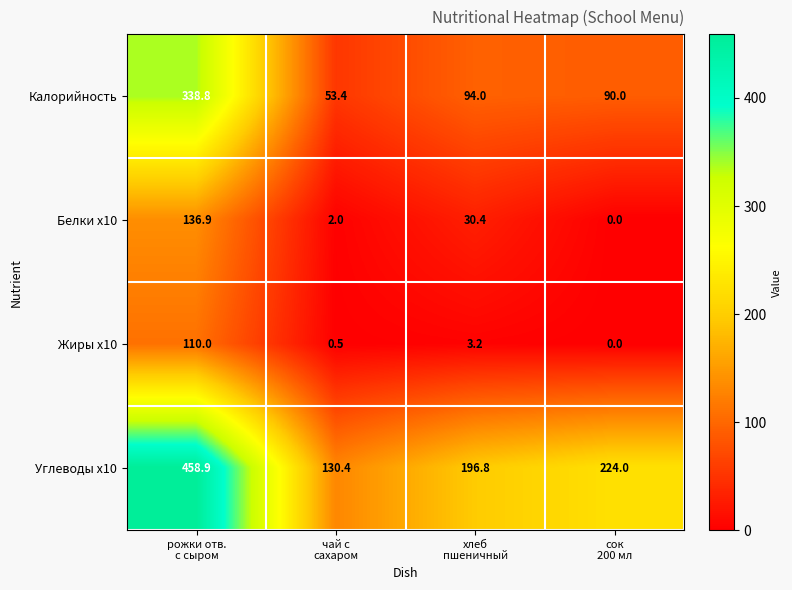

Which series has the largest range (max minus min)?

Углеводы x10